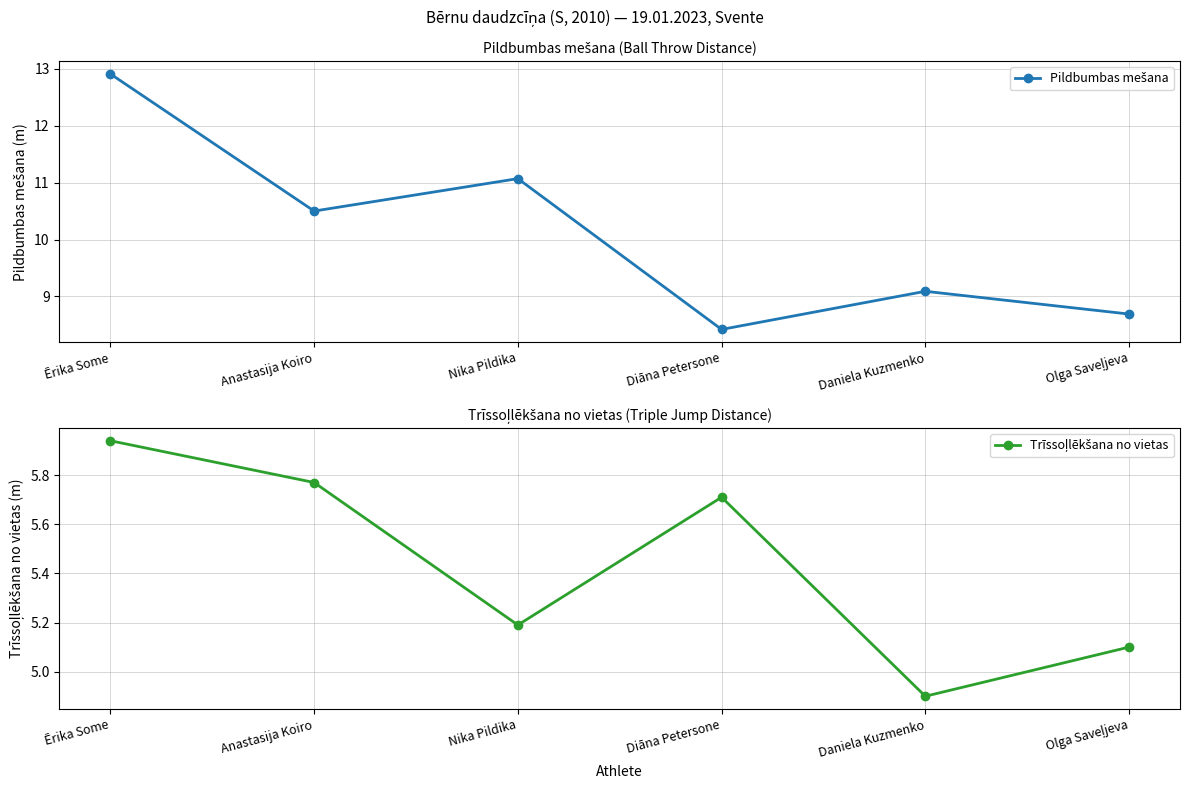

Reading right to left, what are all the values shown in this chart?

Pildbumbas mešana: Olga Saveļjeva=8.7	Daniela Kuzmenko=9.1	Diāna Petersone=8.4	Nika Pildika=11.1	Anastasija Koiro=10.5	Ērika Some=12.9
Trīssoļlēkšana no vietas: Olga Saveļjeva=5.1	Daniela Kuzmenko=4.9	Diāna Petersone=5.7	Nika Pildika=5.2	Anastasija Koiro=5.8	Ērika Some=5.9